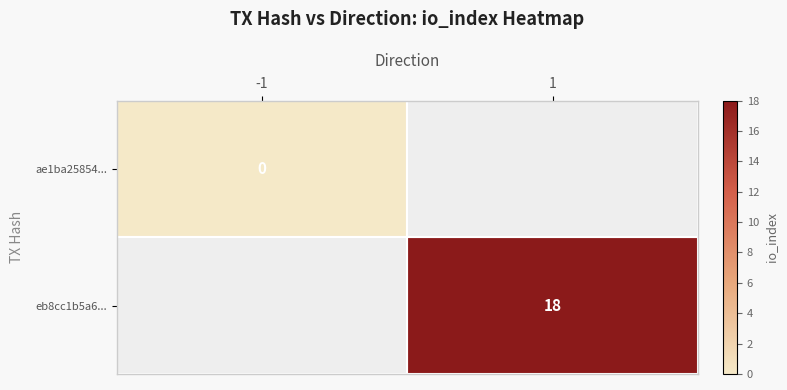

What is the total value across all series at 1?

18